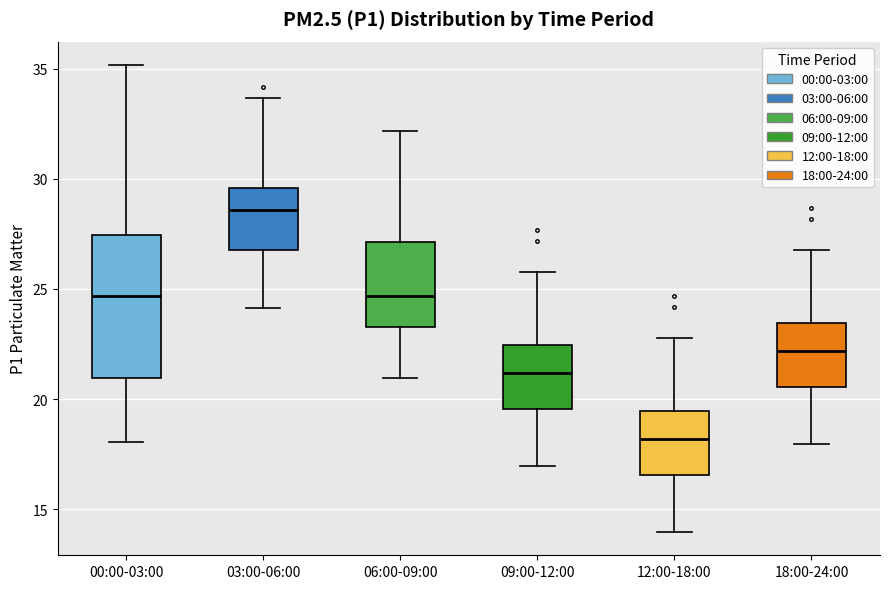

Which box has the lowest median line?

12:00-18:00